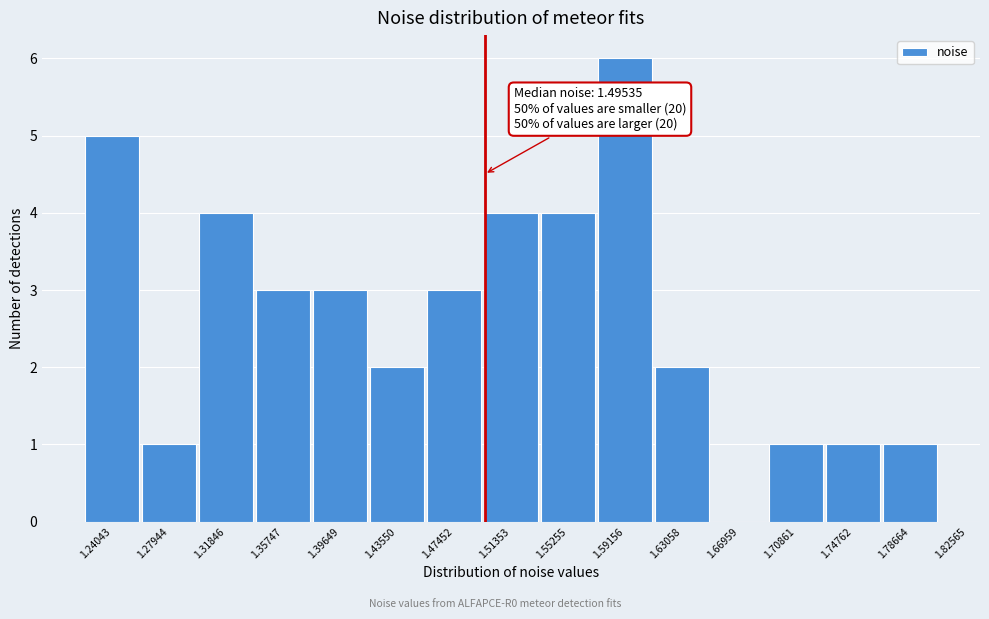

Reading left to right, what are all the values shown in this chart?

1.24043=5	1.27944=1	1.31846=4	1.35747=3	1.39649=3	1.43550=2	1.47452=3	1.51353=4	1.55255=4	1.59156=6	1.63058=2	1.66959=0	1.70861=1	1.74762=1	1.78664=1